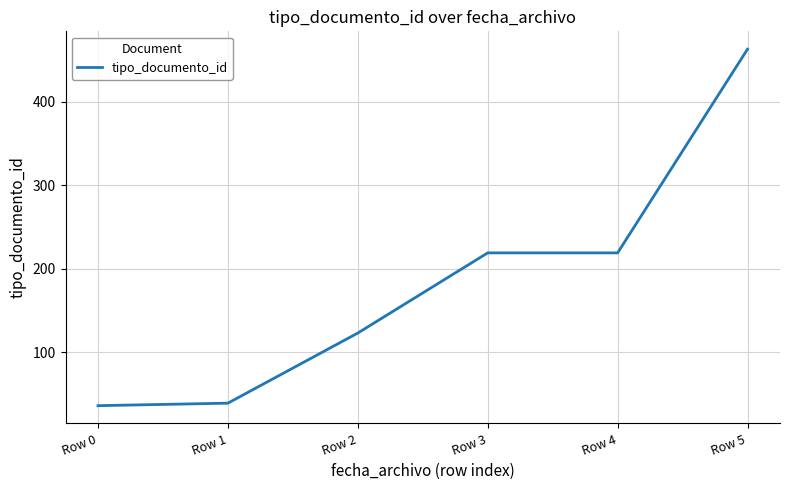

The value at Row 4 is 219. True or false?

True